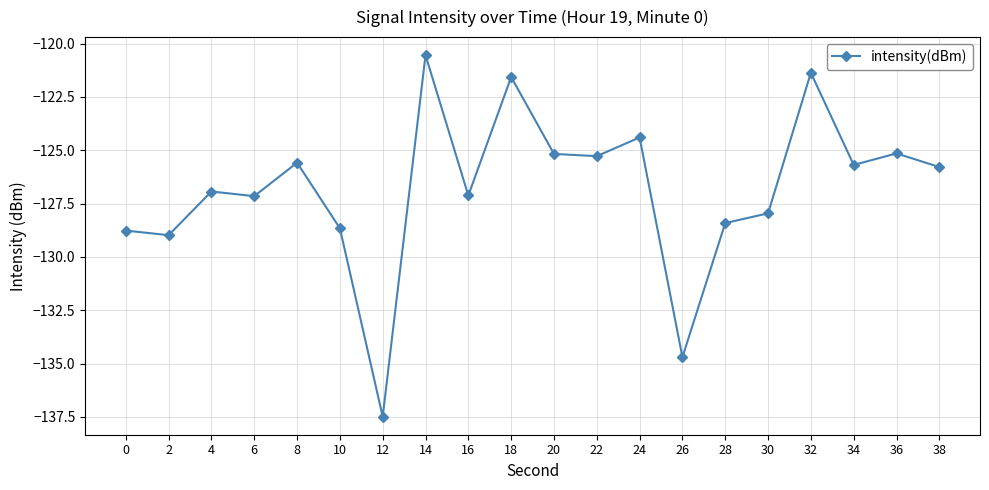

What is the smallest value displayed?

-137.5